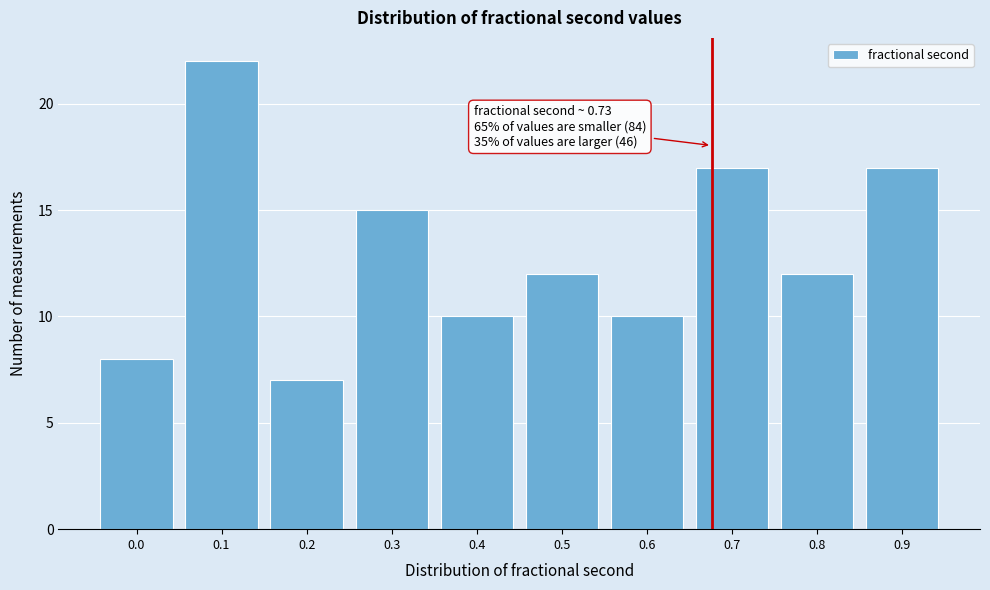

Reading left to right, extract all data points from this chart.

0.0=8	0.1=22	0.2=7	0.3=15	0.4=10	0.5=12	0.6=10	0.7=17	0.8=12	0.9=17